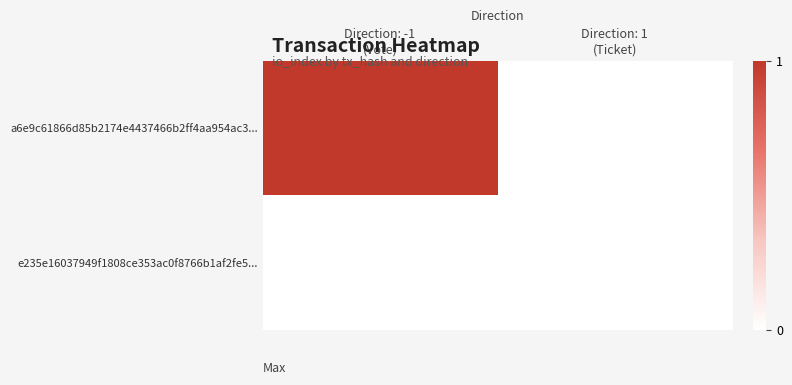

Reading left to right, extract all data points from this chart.

a6e9c61866d85b2174e4437466b2ff4aa954ac3...: Direction: -1
(Vote)=1	Direction: 1
(Ticket)=0
e235e16037949f1808ce353ac0f8766b1af2fe5...: Direction: -1
(Vote)=0	Direction: 1
(Ticket)=0